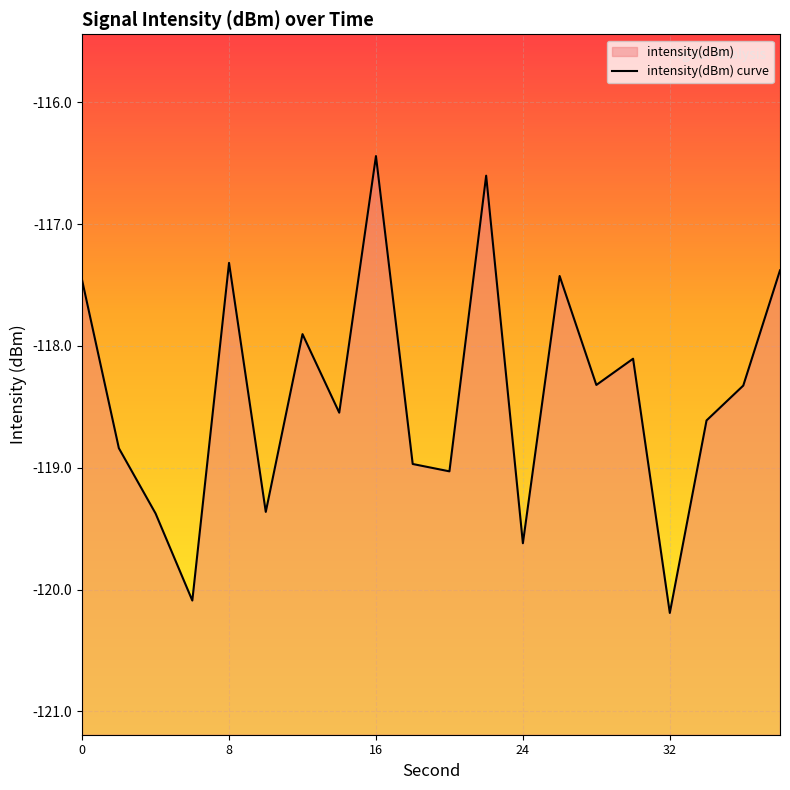

What is the value of the 5th point from the left?

-117.3